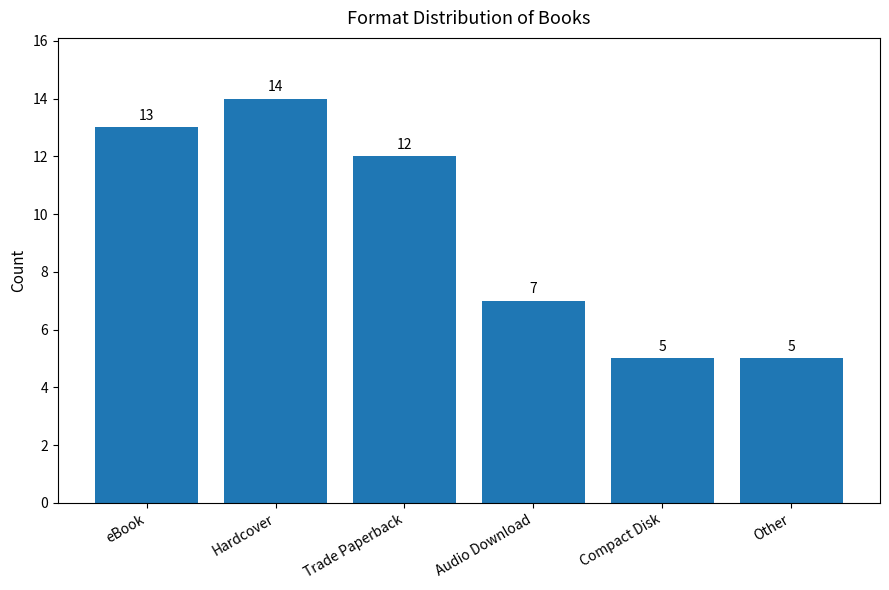

Are the bars grouped side by side (vs. stacked)?

No